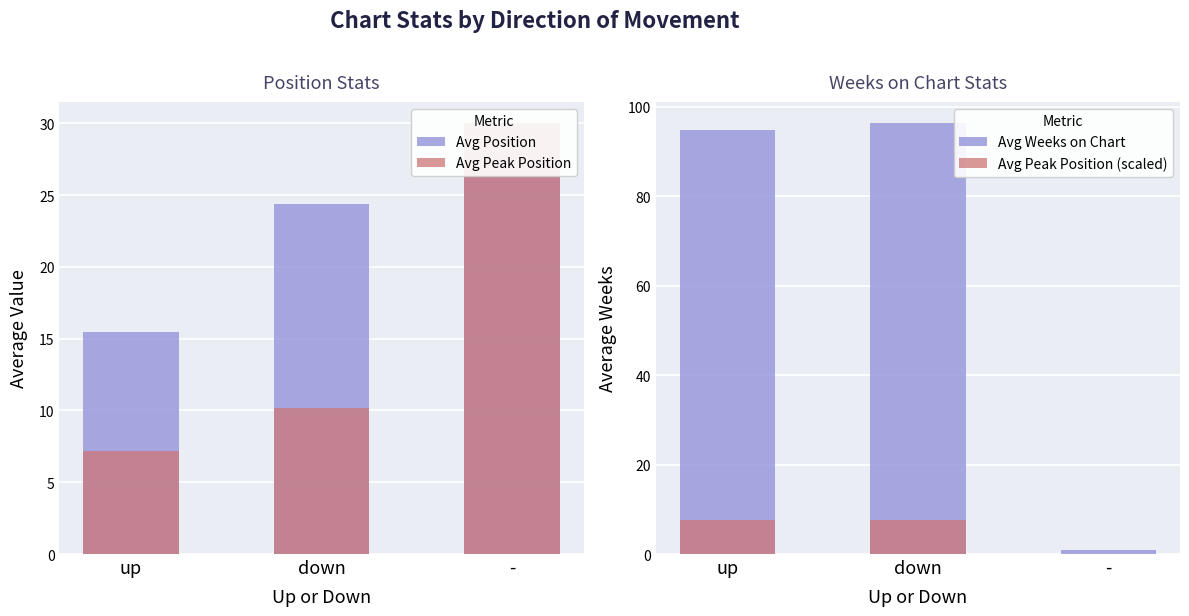

How many values in the Avg Peak Position series exceed 10?

2